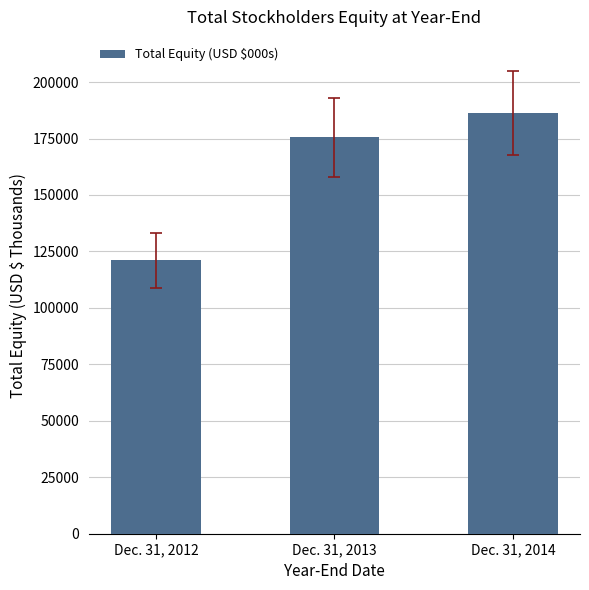

The value at Dec. 31, 2012 is 121022. True or false?

True